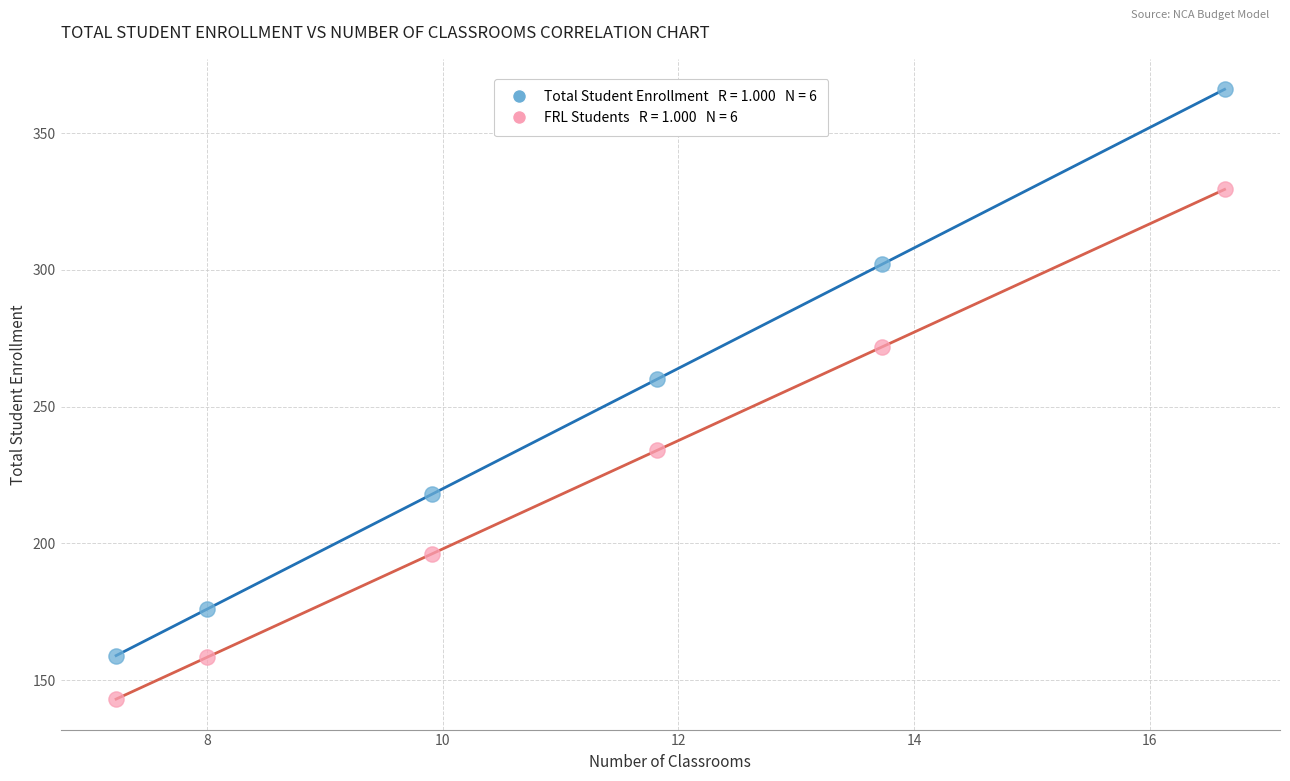

Across all data points, what is the average X value?

11.2